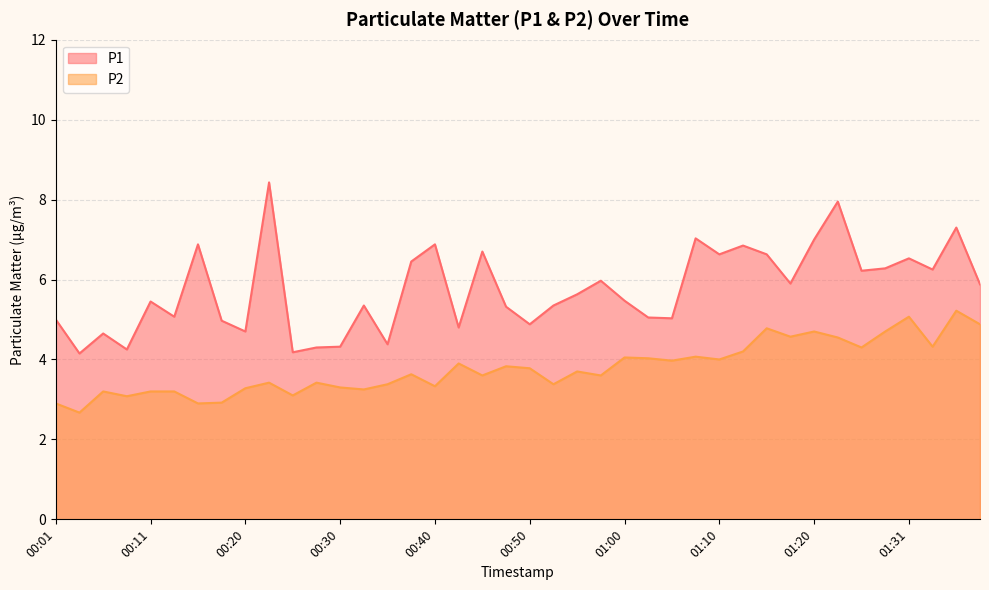

How many distinct data groups are displayed?

2